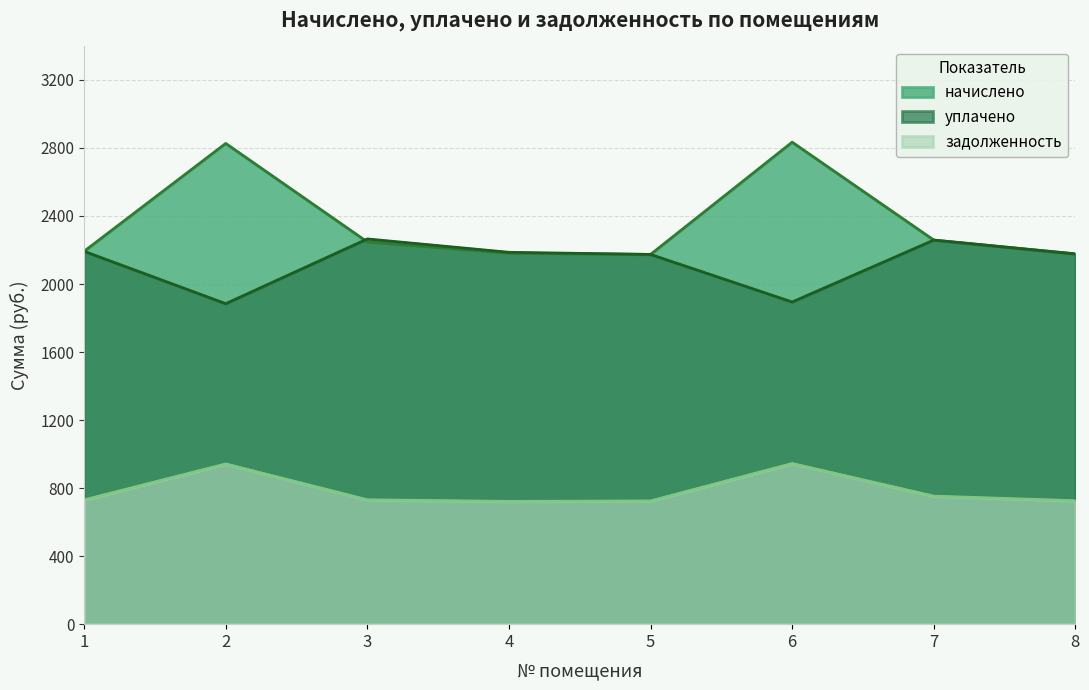

Which series has the largest total across all categories?

начислено